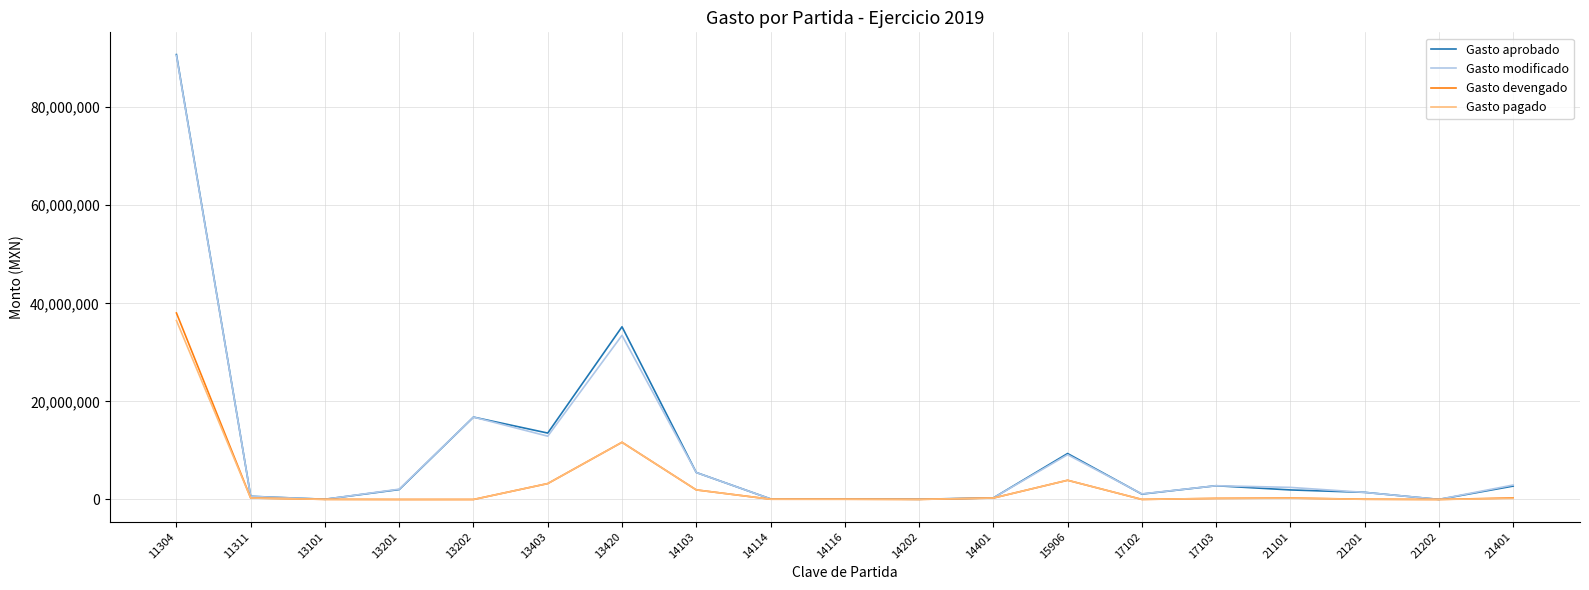

Which series has the largest range (max minus min)?

Gasto aprobado